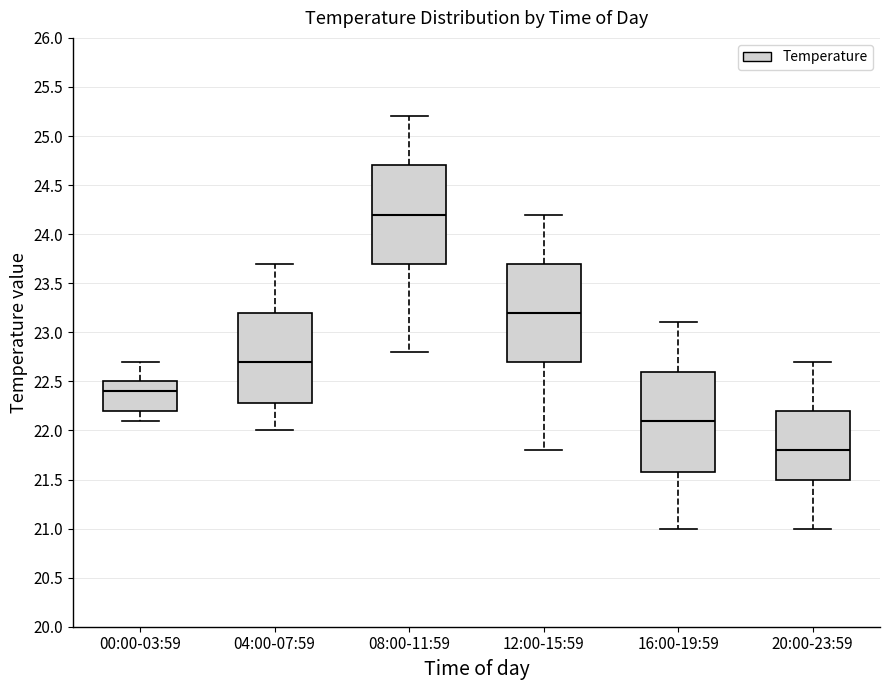

Which box's median line is the highest?

08:00-11:59